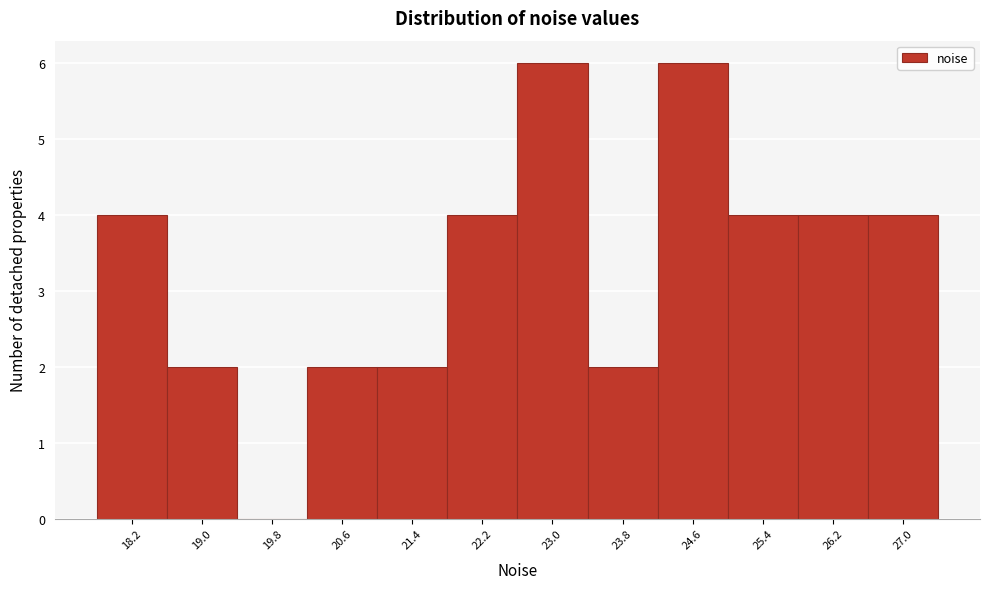

Reading right to left, extract all data points from this chart.

27.0=4	26.2=4	25.4=4	24.6=6	23.8=2	23.0=6	22.2=4	21.4=2	20.6=2	19.8=0	19.0=2	18.2=4